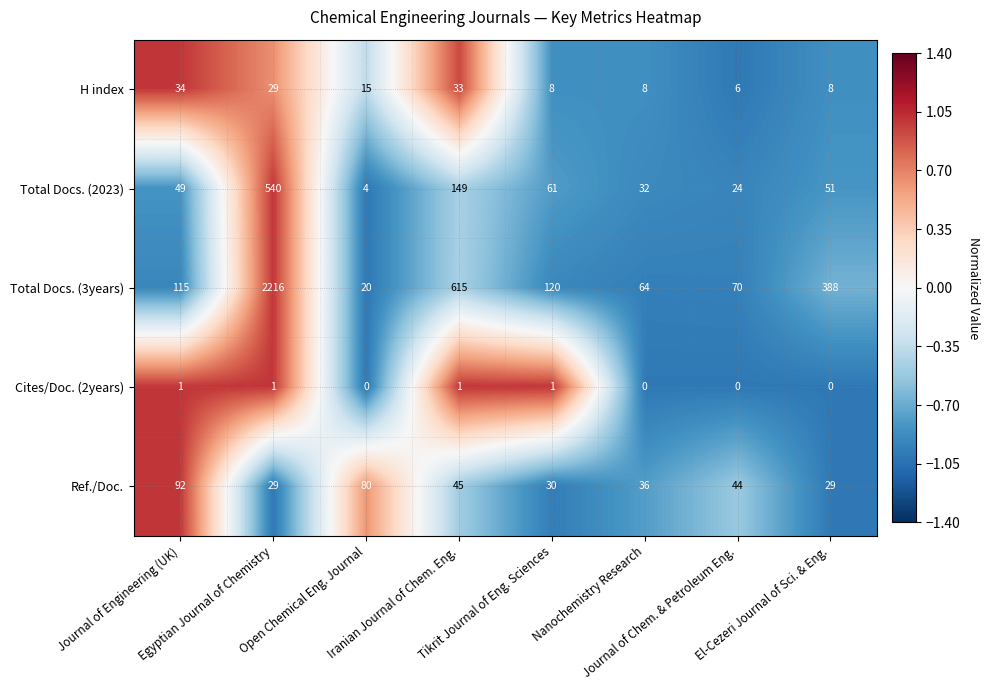

What is the highest value of the Ref./Doc. series?

92